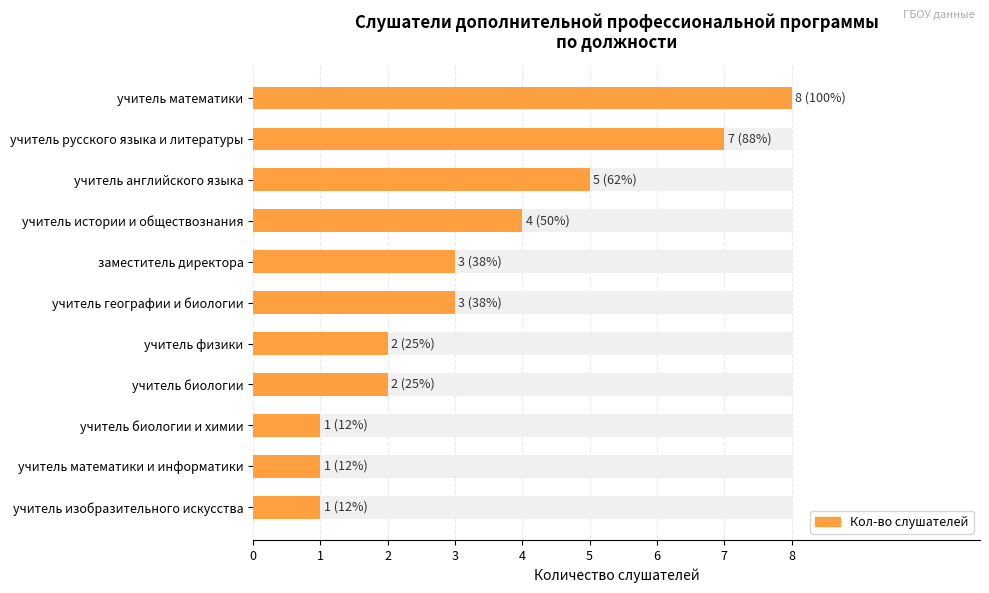

The value at учитель биологии и химии is 2. True or false?

False